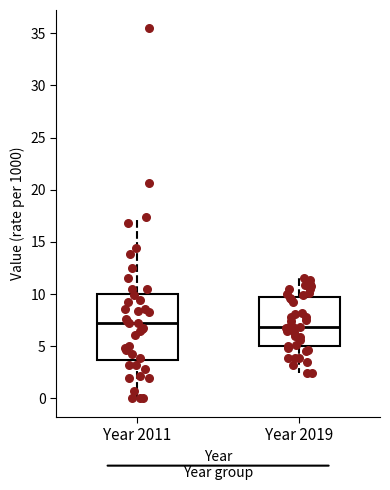

Comparing the boxes themselves (not the whiskers), which one is the tallest?

Year 2011